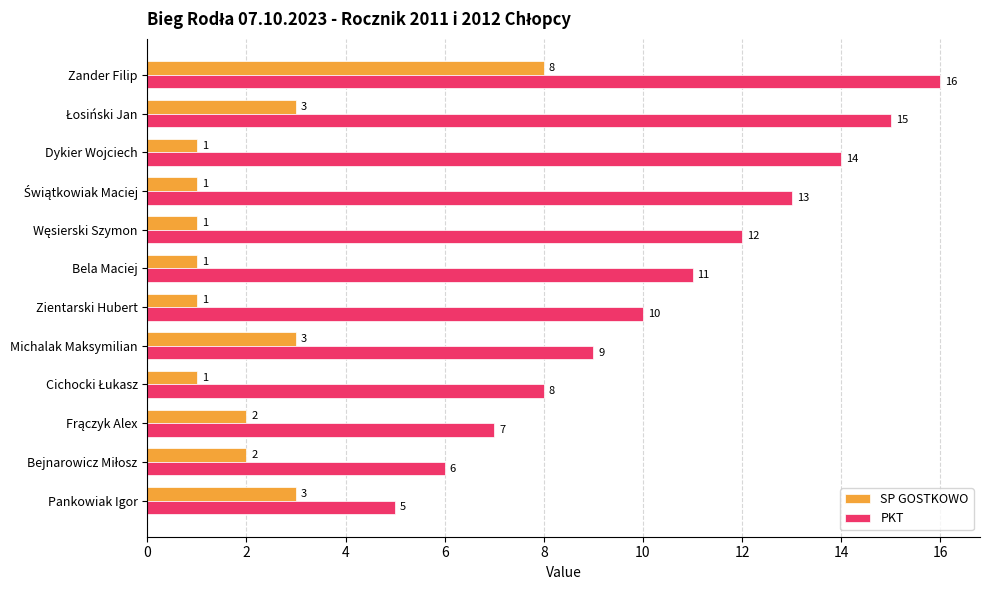

What is the difference between the maximum and minimum values in the SP GOSTKOWO series?

7